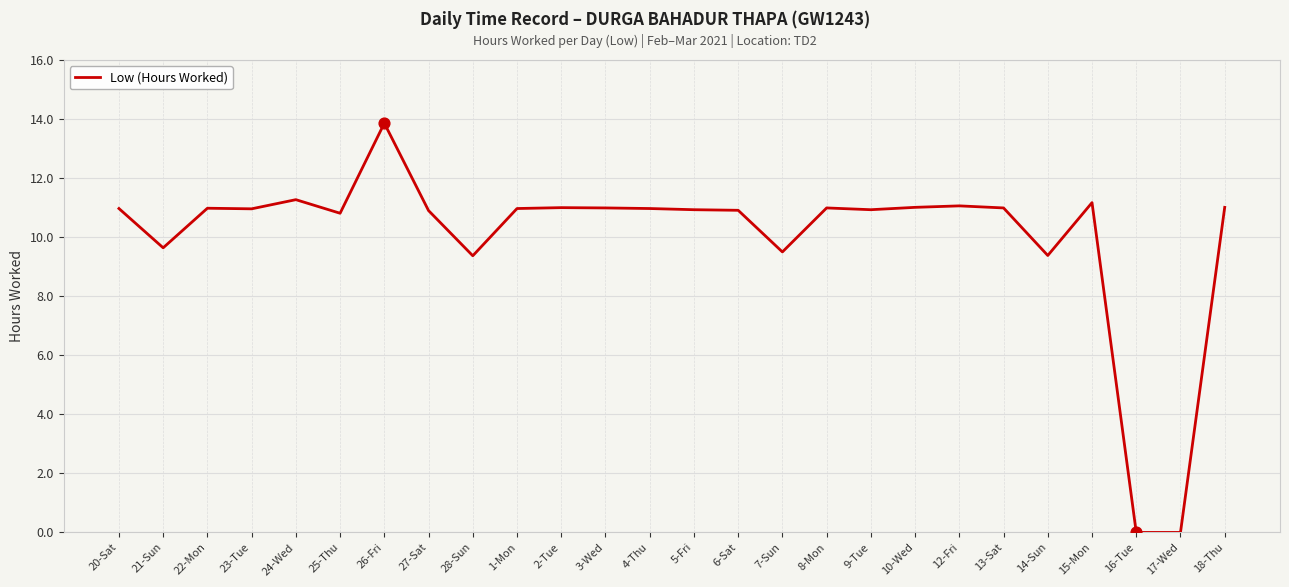

Between 21-Sun and 12-Fri, which is larger?

12-Fri